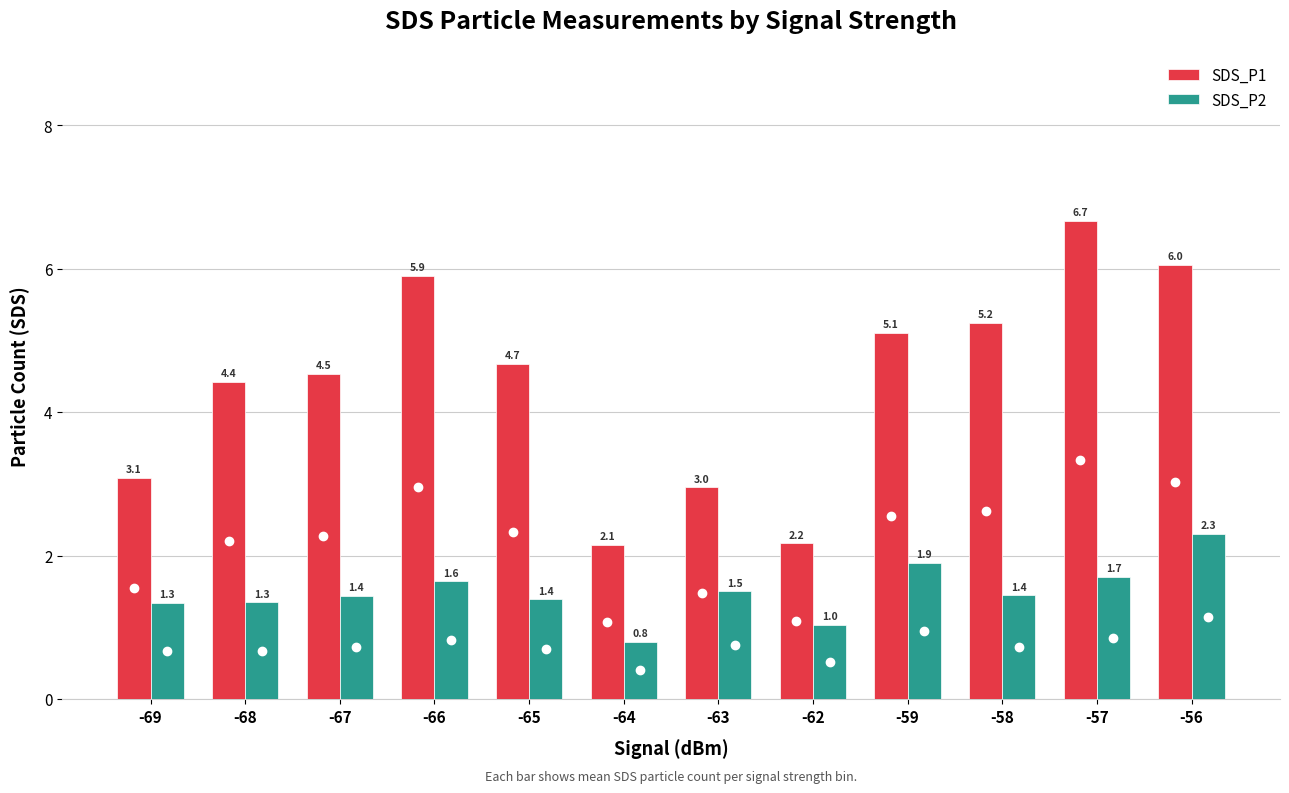

What is the minimum value shown in the chart?

0.8